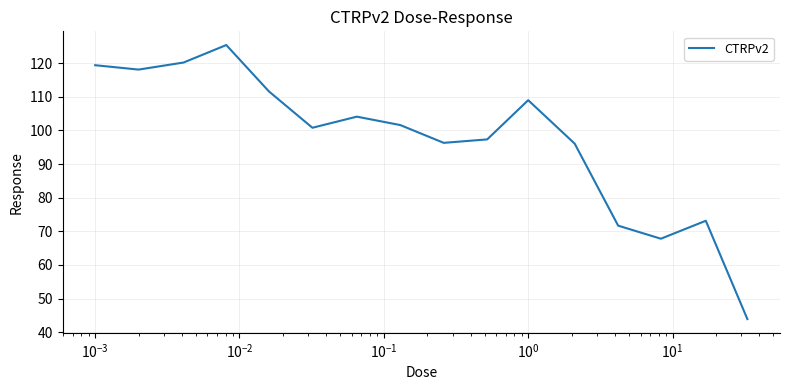

What is the smallest value displayed?

43.9